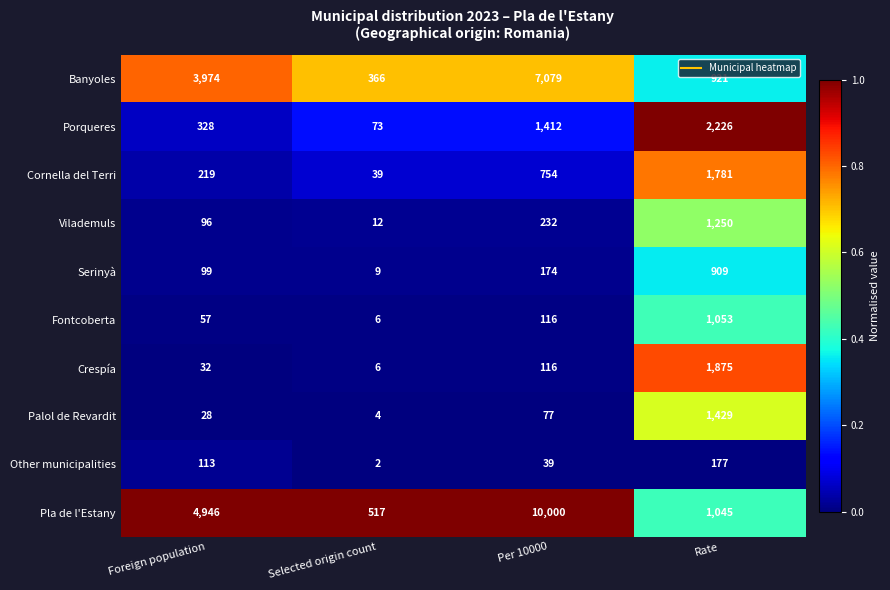

List the labels in order of Porqueres value, largest first.

Rate, Per 10000, Foreign population, Selected origin count